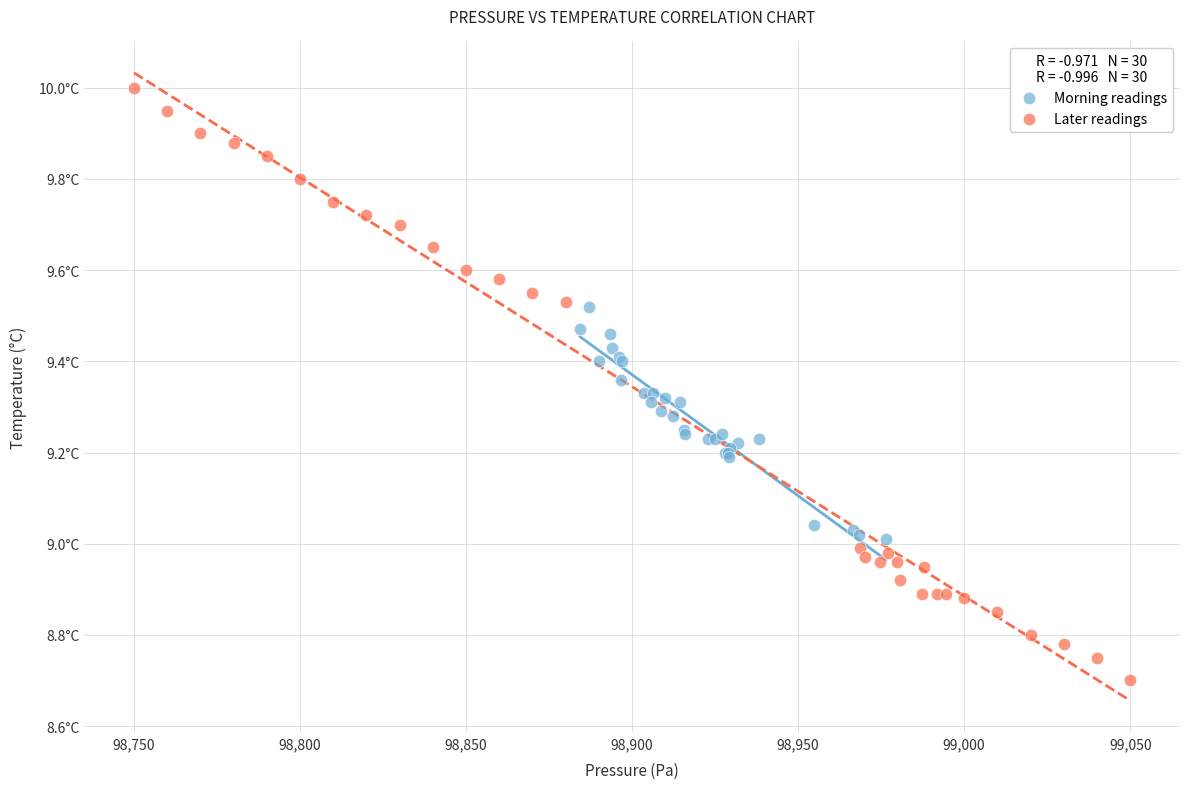

Which series reaches the maximum Y coordinate?

Later readings